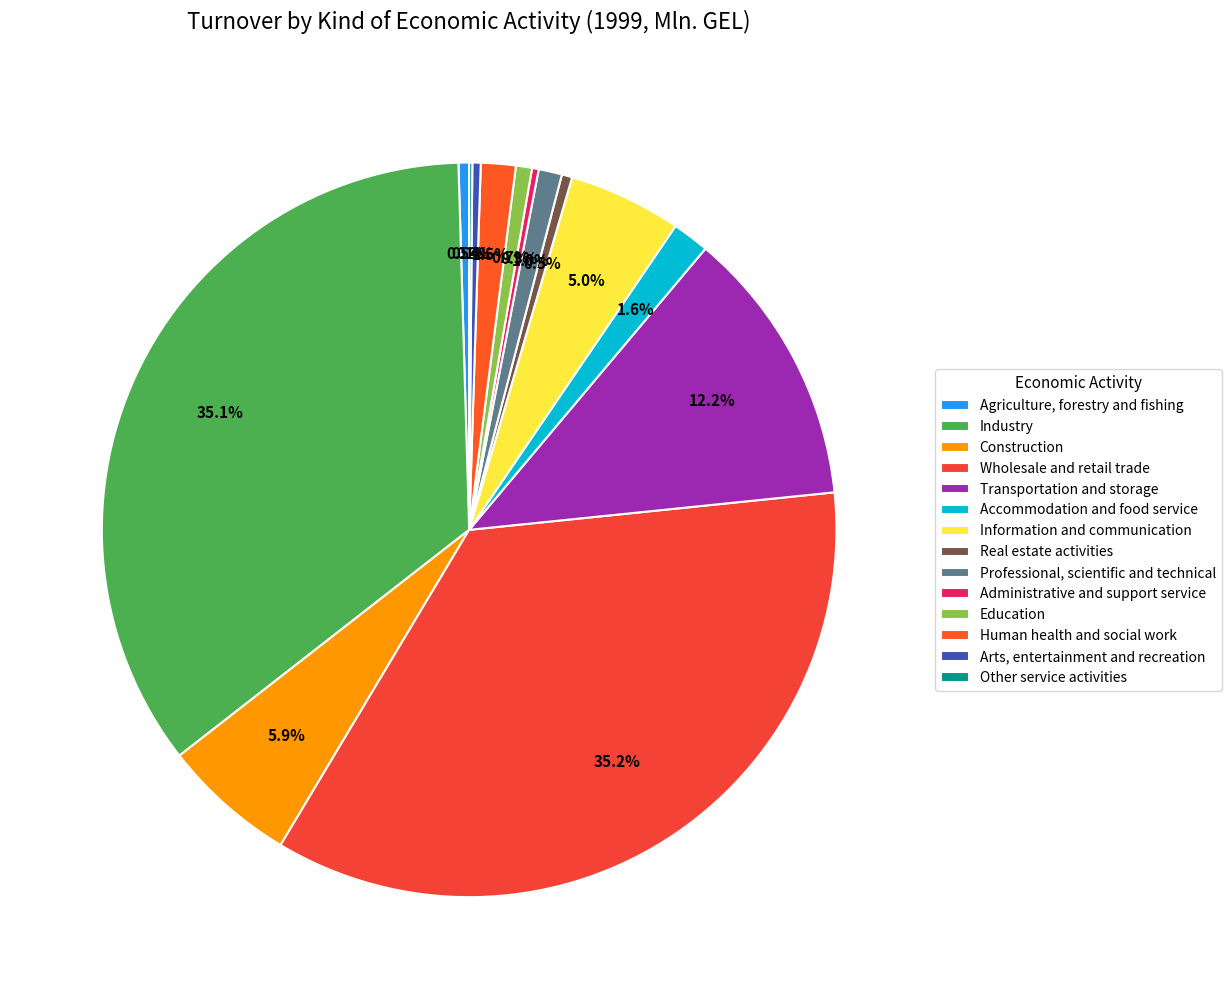

How many slices are in this pie chart?

14